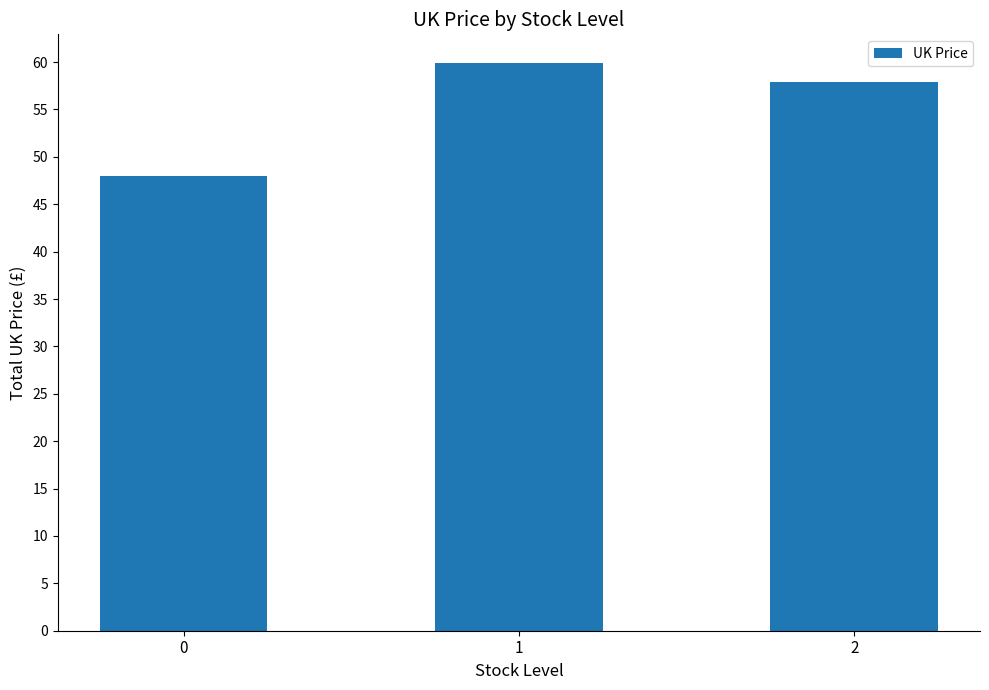

What is the value of the 2nd bar from the left?

59.9